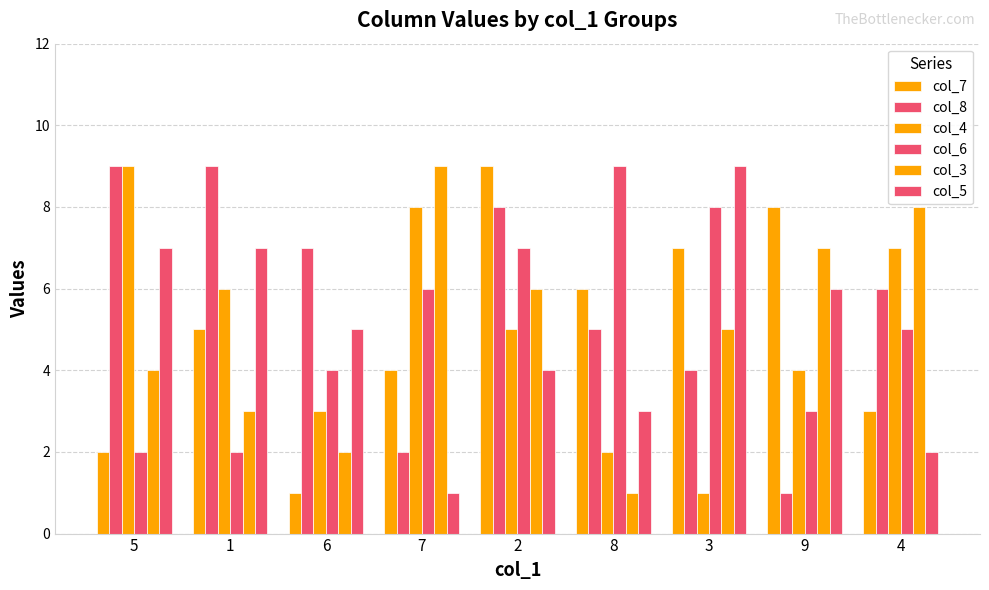

True or false: col_8 has a value of 14 at 1.

False